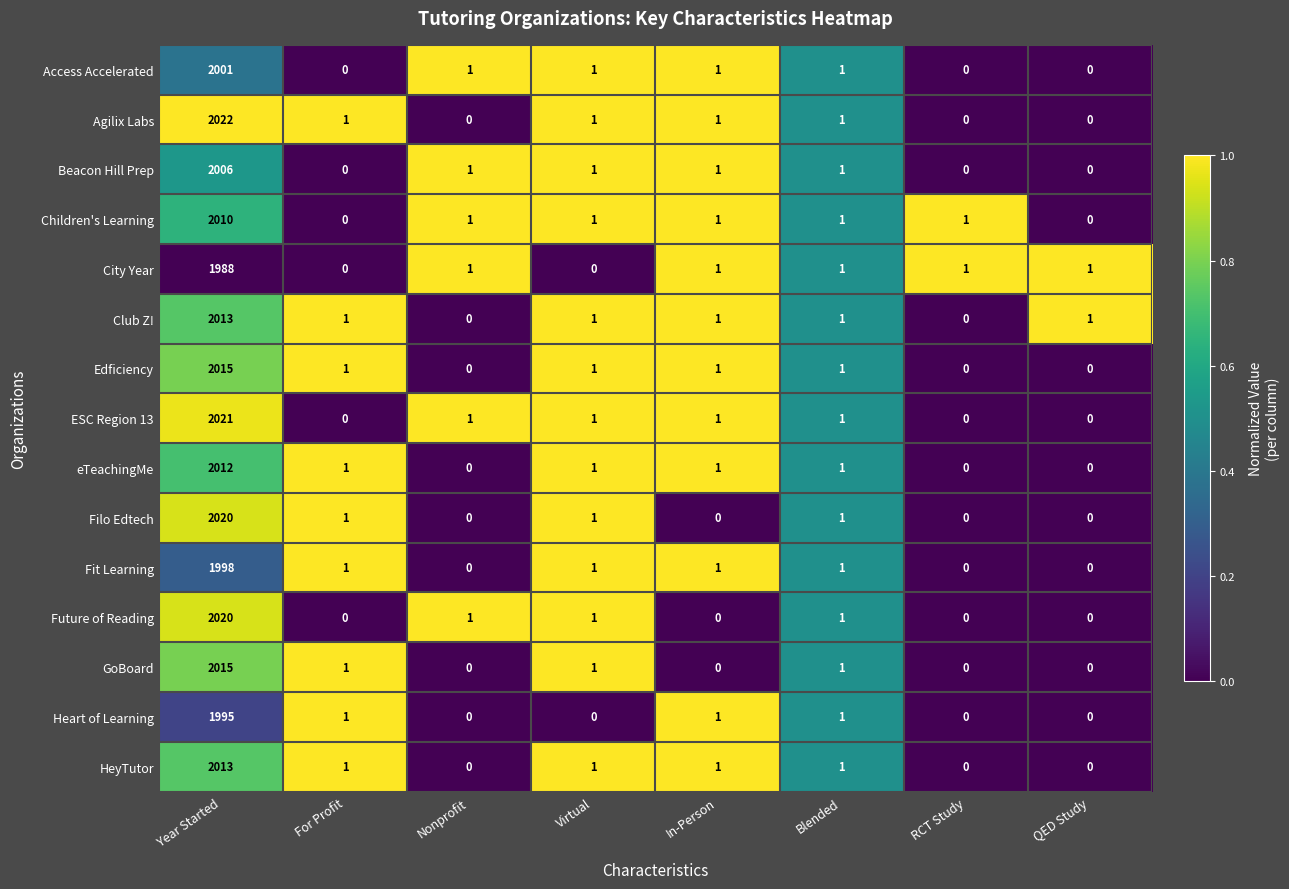

How many positive values does the Club Z! series have?

6